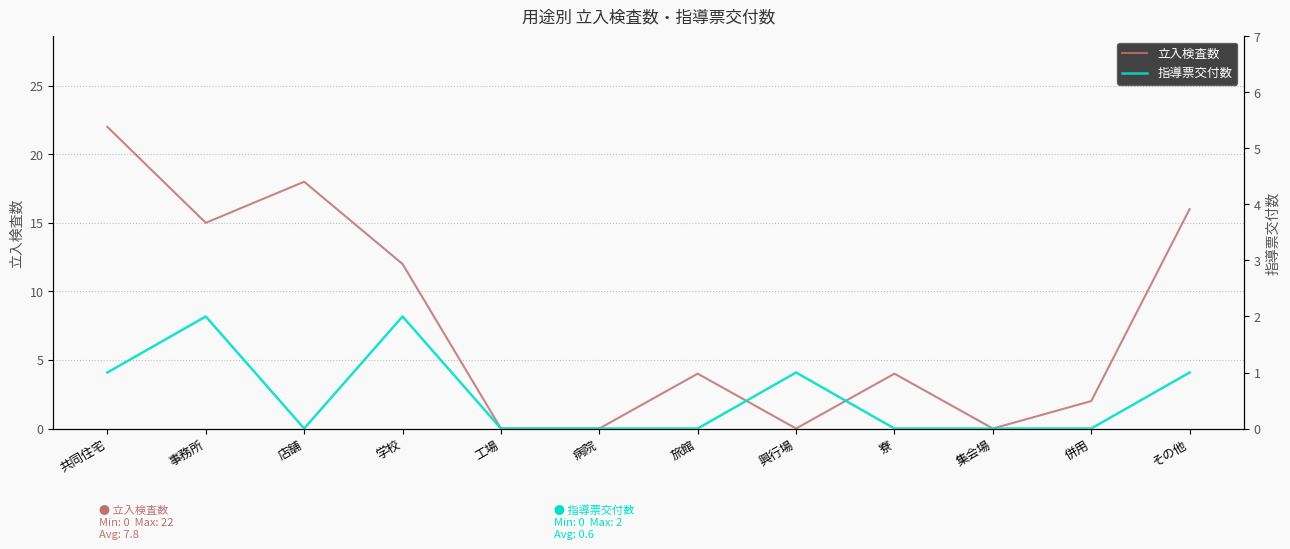

What is the average value of the 指導票交付数 series?

1